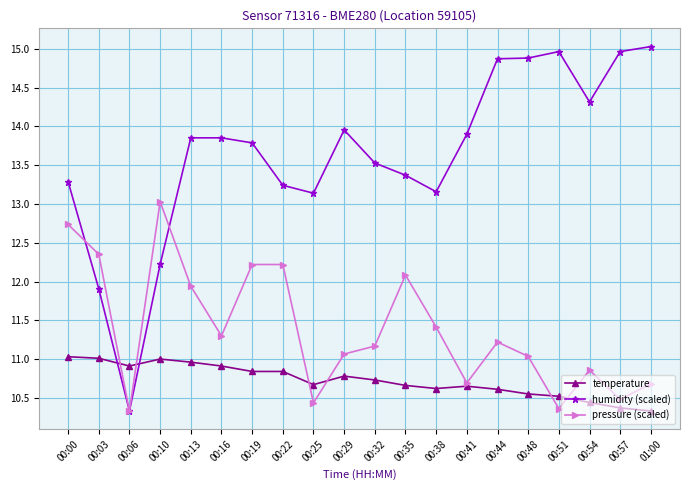

What is the greatest value displayed?

15.0